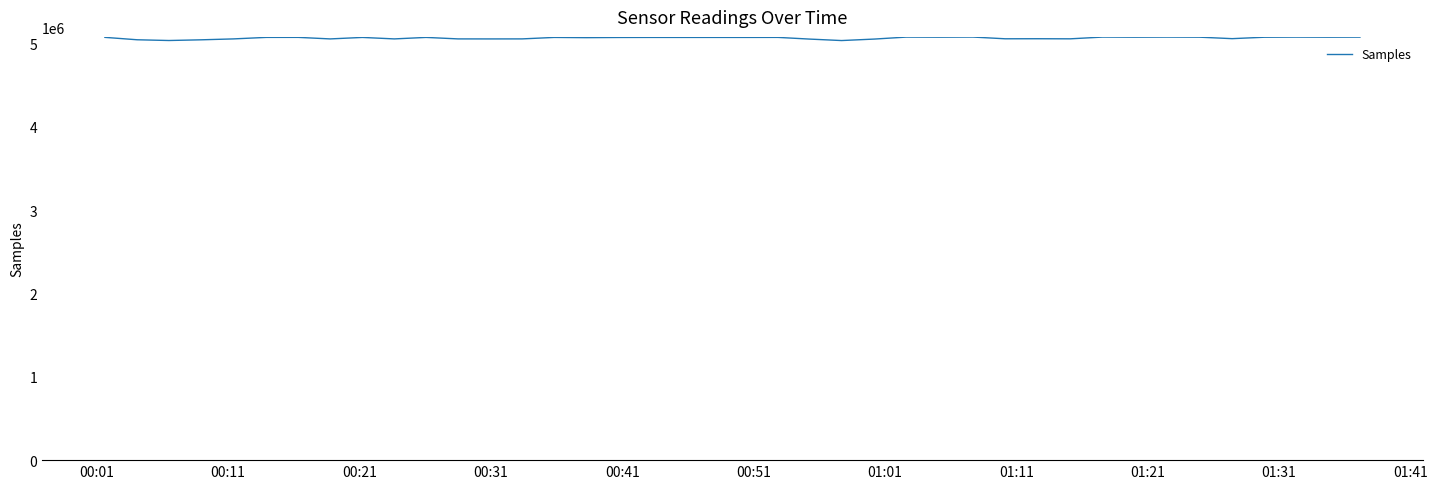

What is the maximum value shown in the chart?

5074671